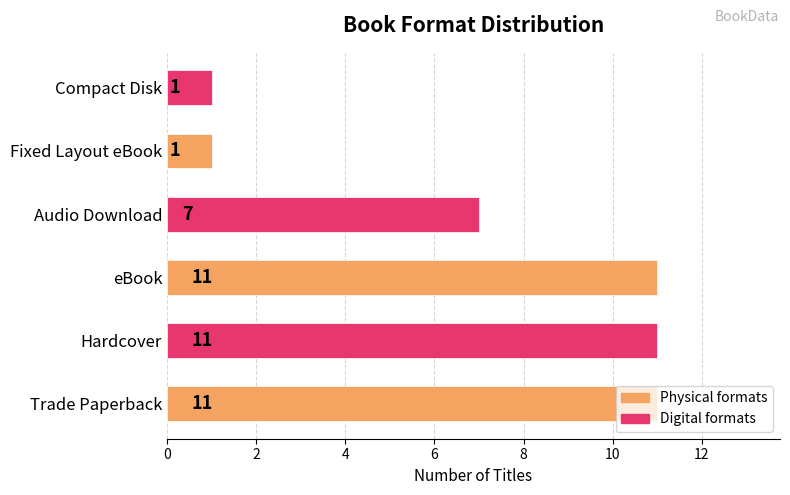

What is the maximum value shown in the chart?

11